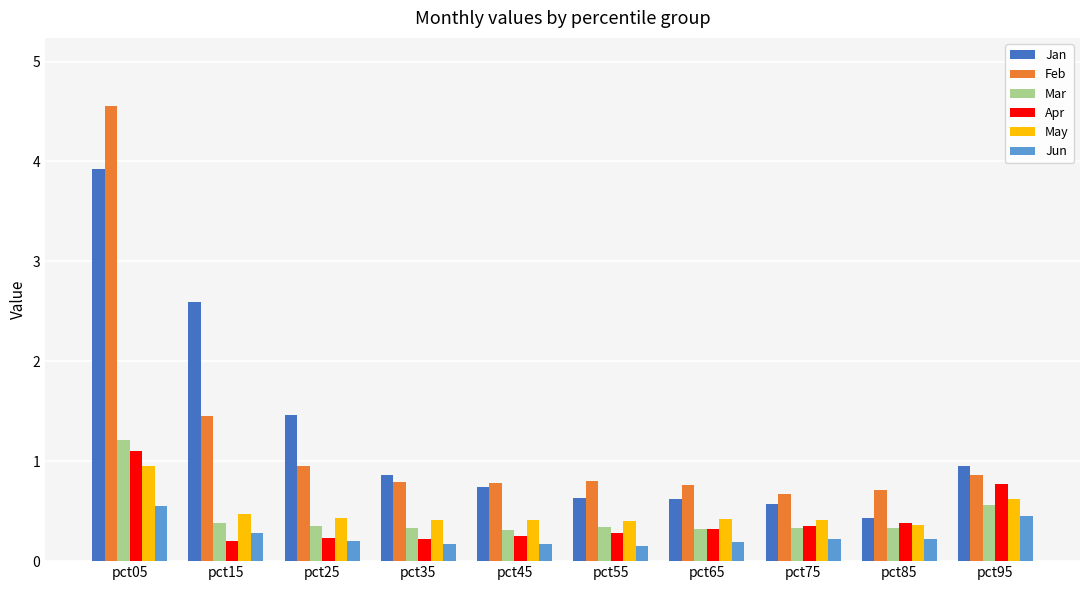

Rank the series by their maximum value, from highest to lowest.

Feb, Jan, Mar, Apr, May, Jun